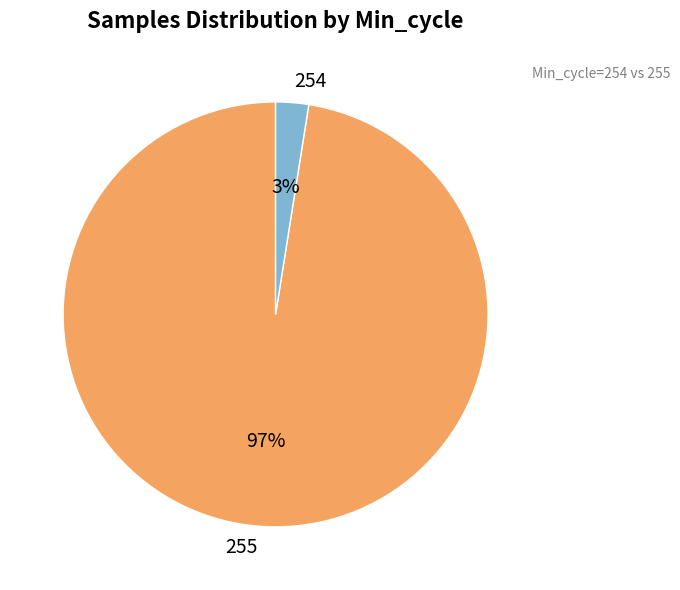

Rank the categories by value from lowest to highest.

254, 255